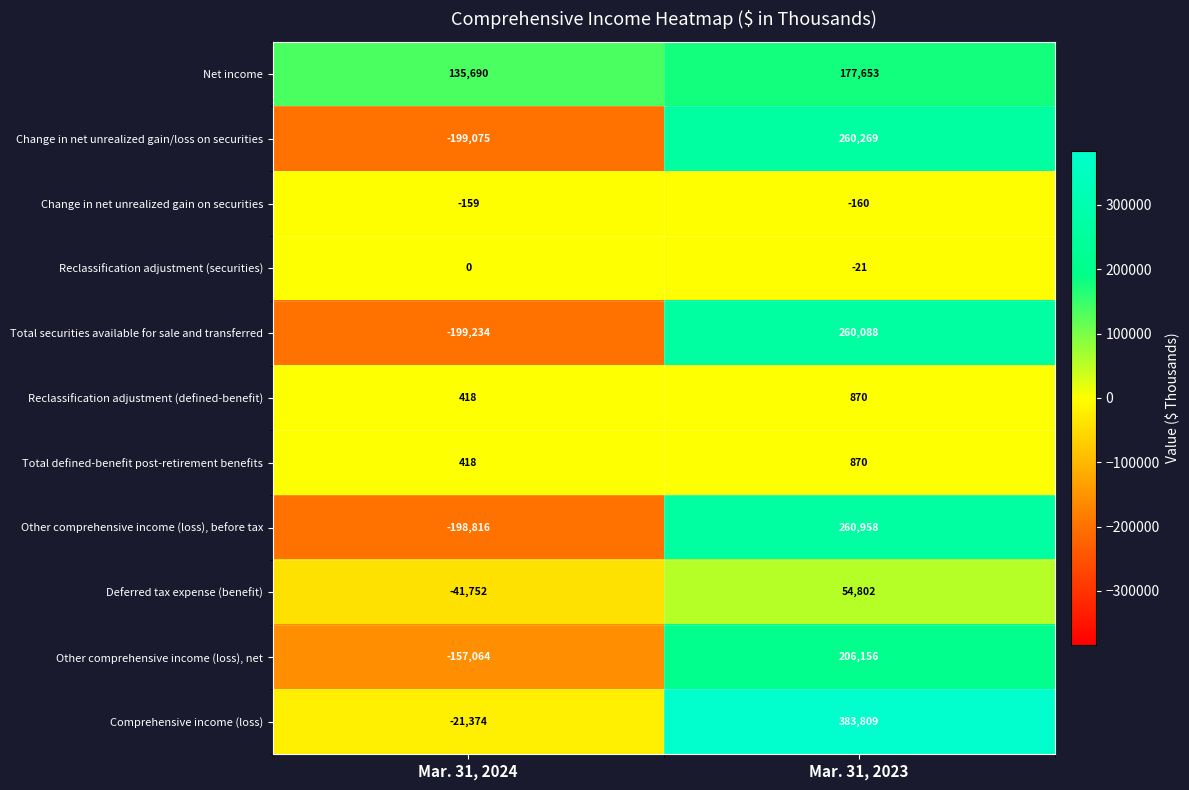

How many categories are shown in the chart?

2